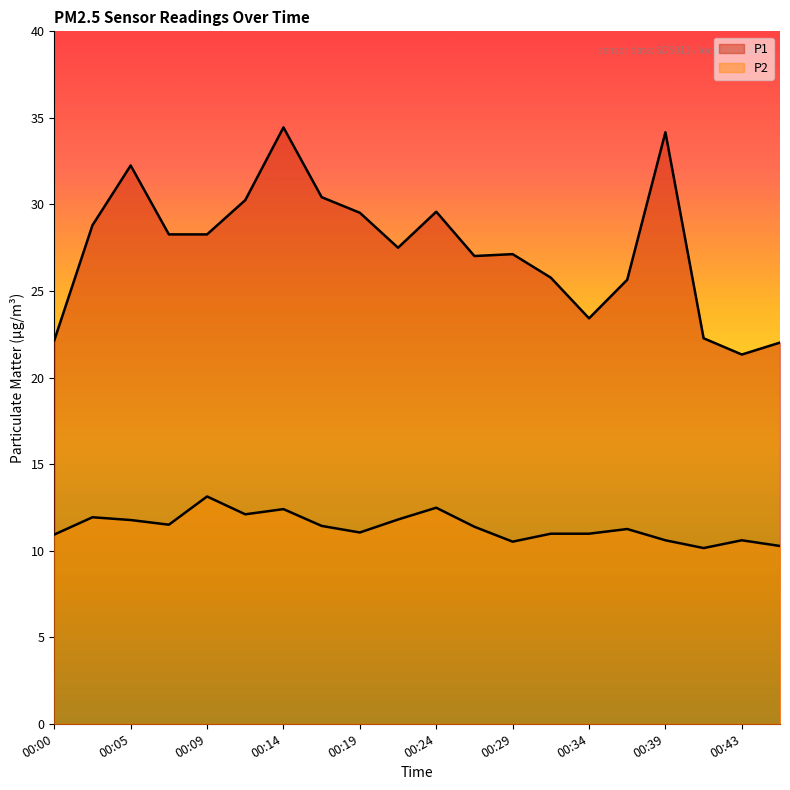

What is the difference between the second highest and second lowest values in the P2 series?

2.2